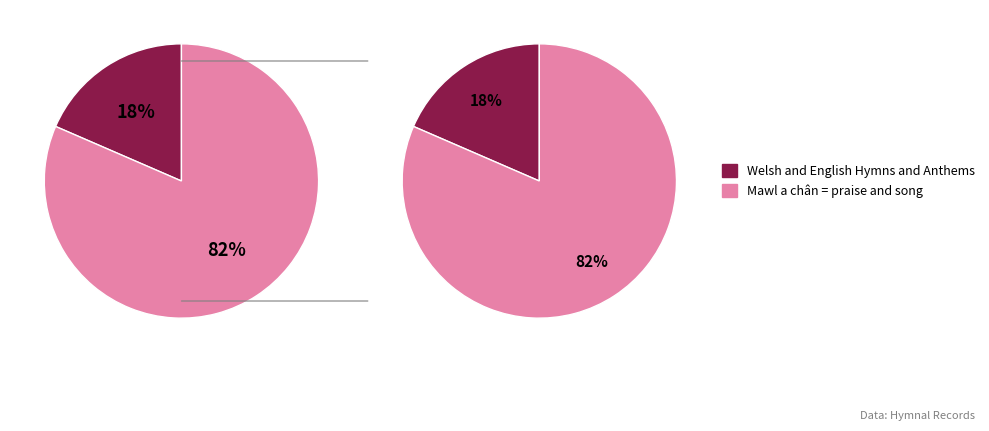

How many segments does this pie chart have?

2